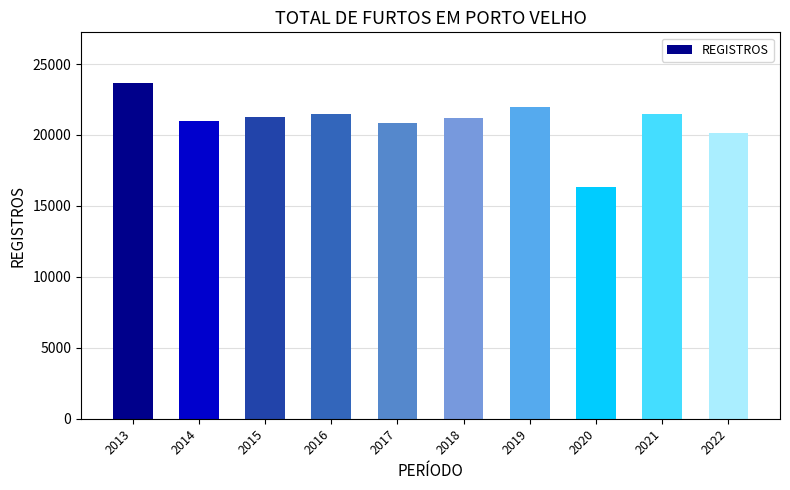

Approximately how many times larger is the value at 2017 compared to 2018?

1.0